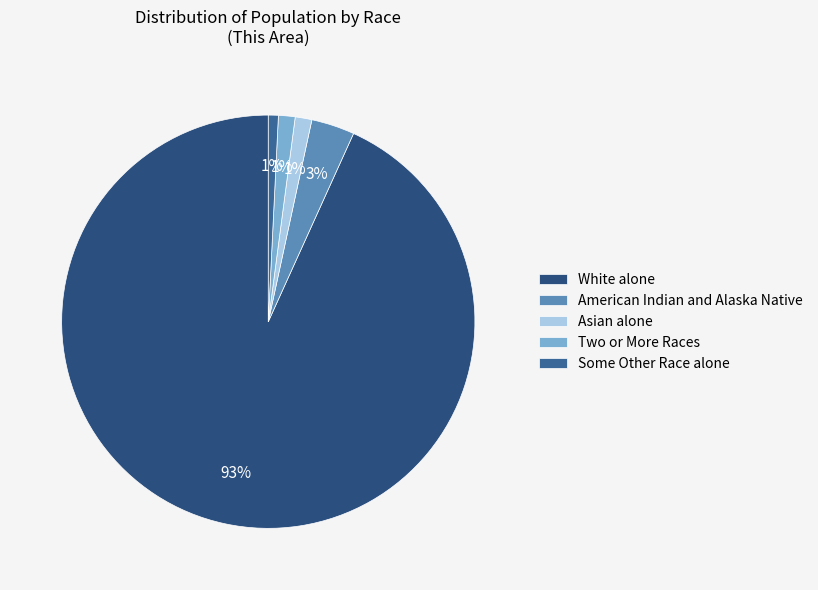

To the nearest percent, what is the average slice percentage?

20%